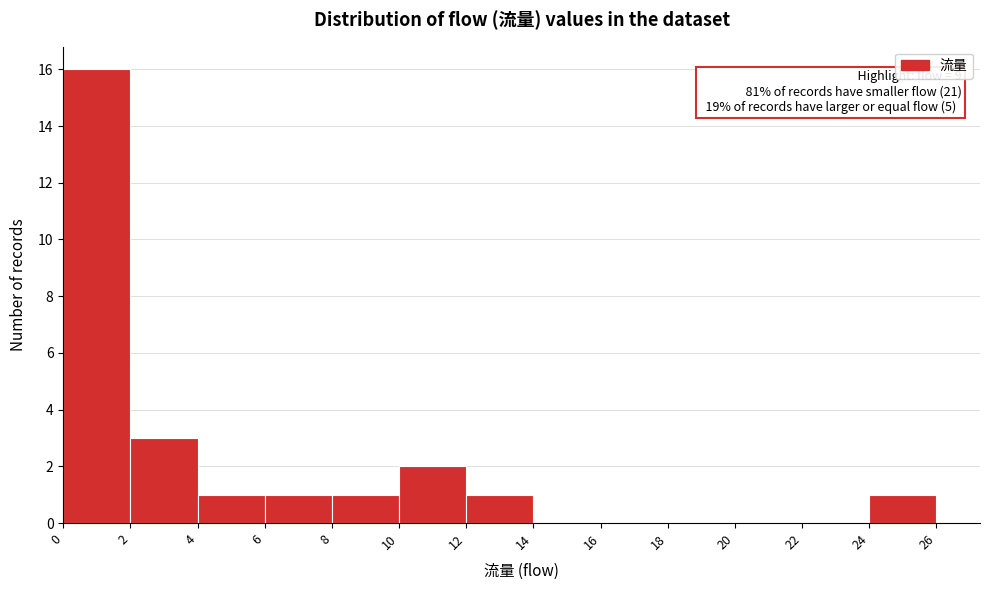

Over which range of the x-axis is the bar tallest?

0 to 2